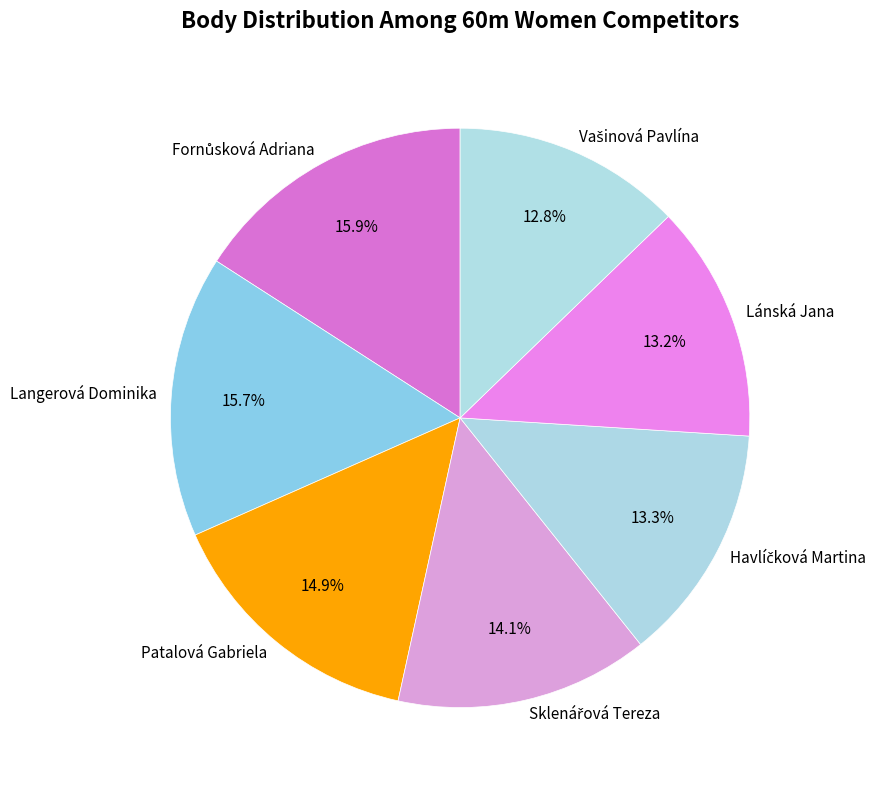

What percentage is NOT represented by Langerová Dominika?

84.3%